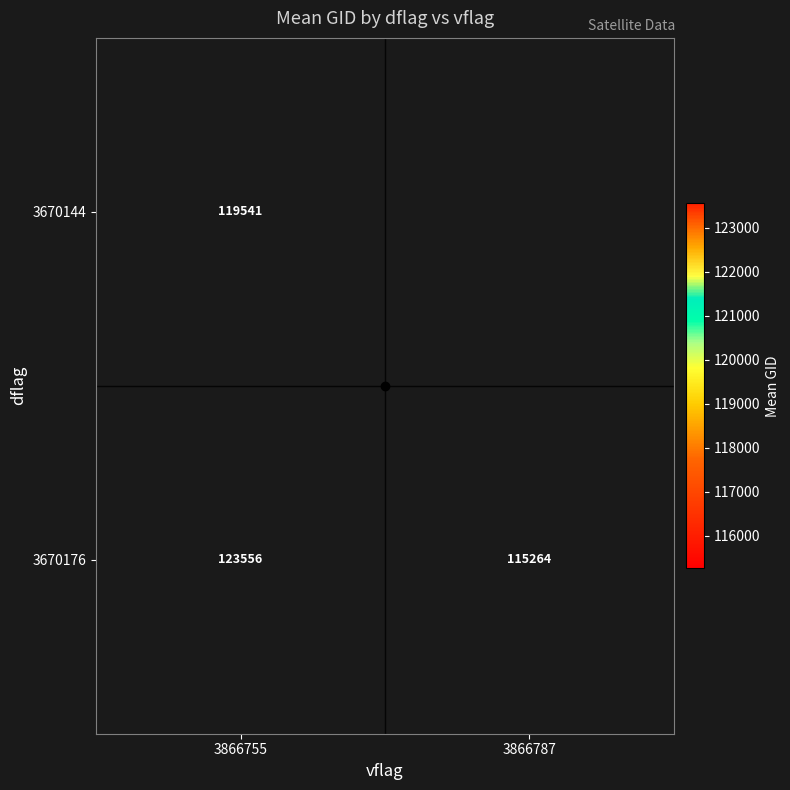

The value of 3670176 at 3866755 is 186490.8. True or false?

False